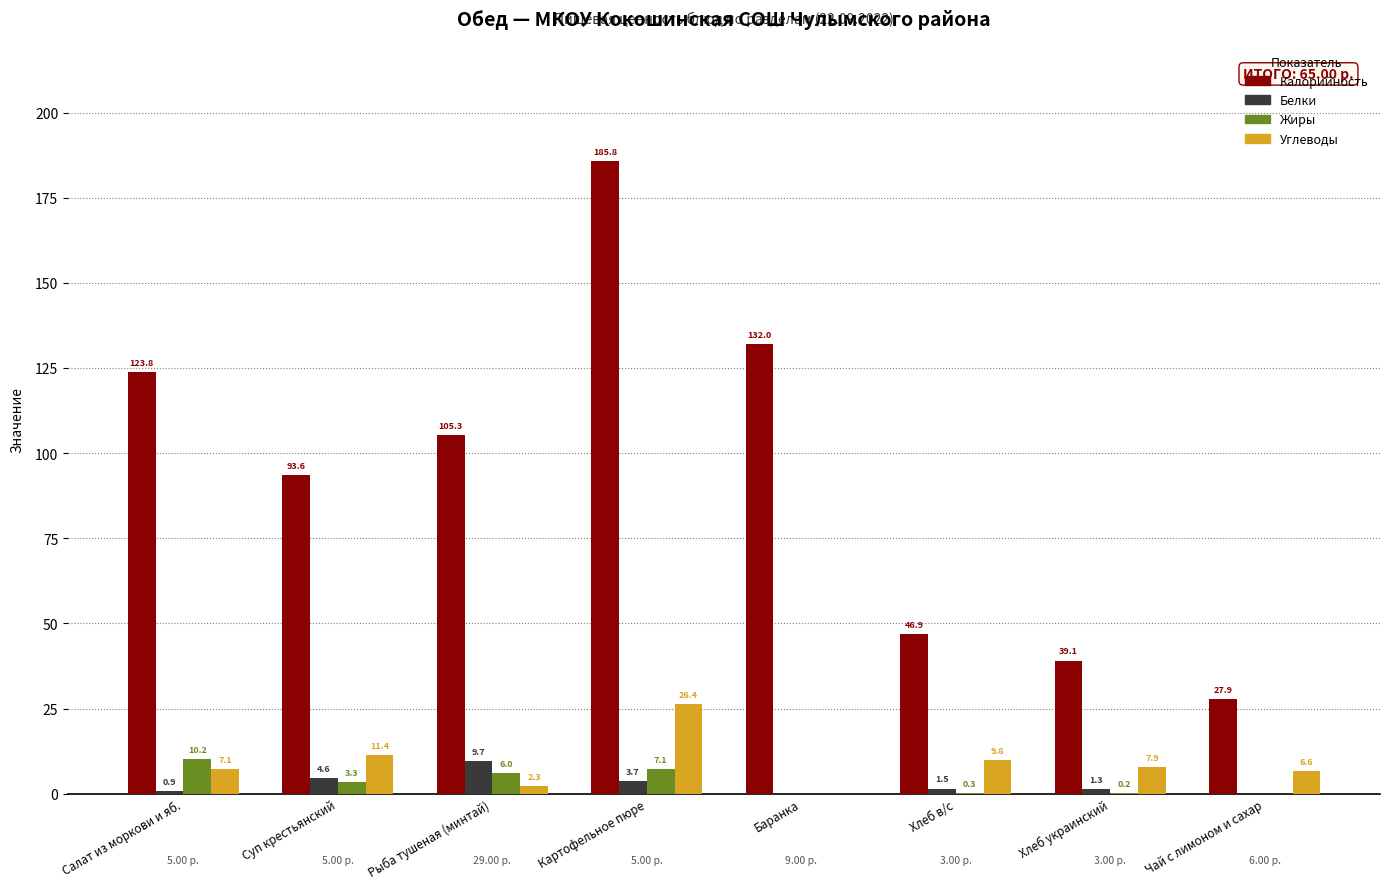

Is the value of Жиры at Баранка greater than the value of Белки at Картофельное пюре?

No